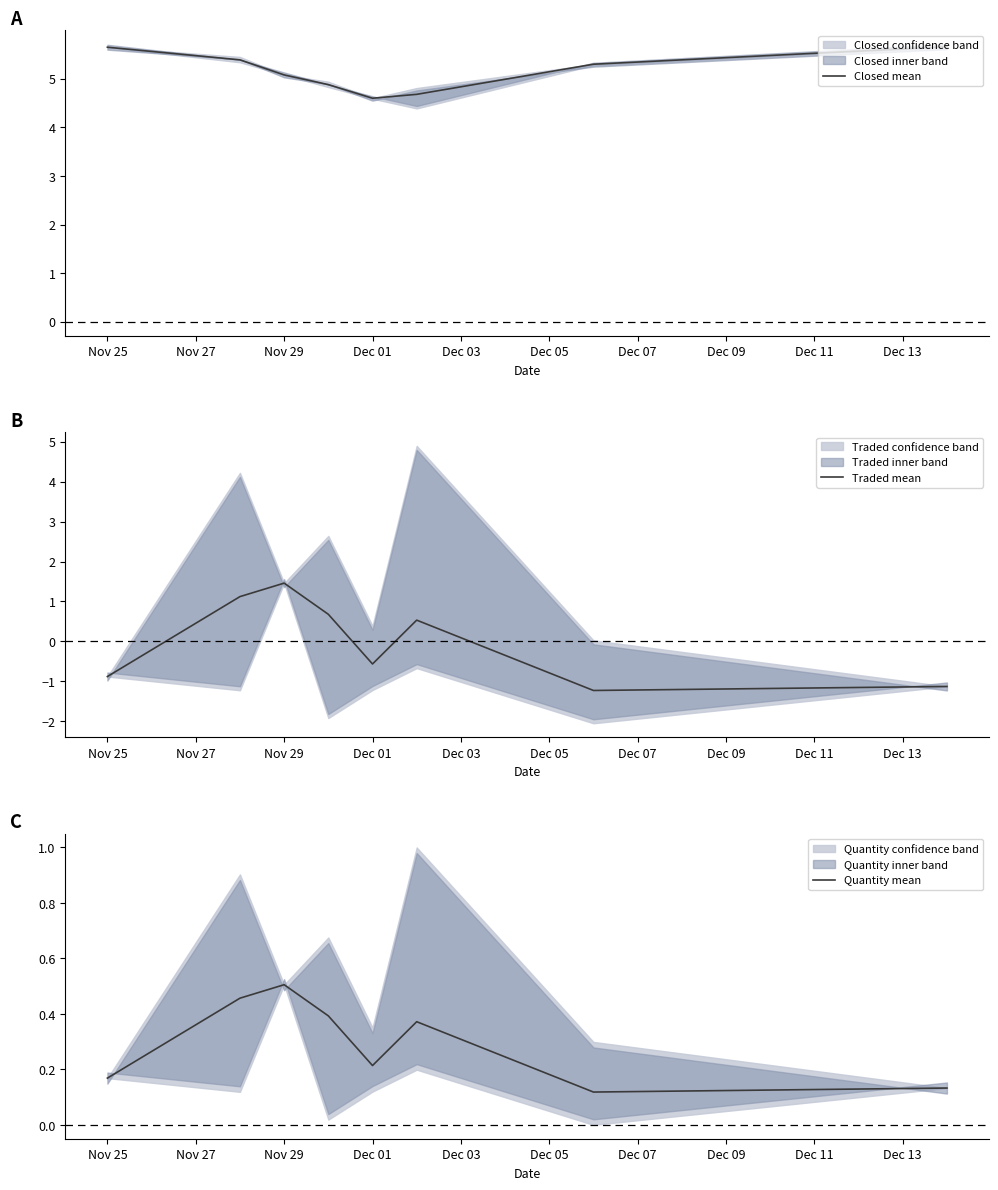

What is the maximum value for Closed mean?

5.7